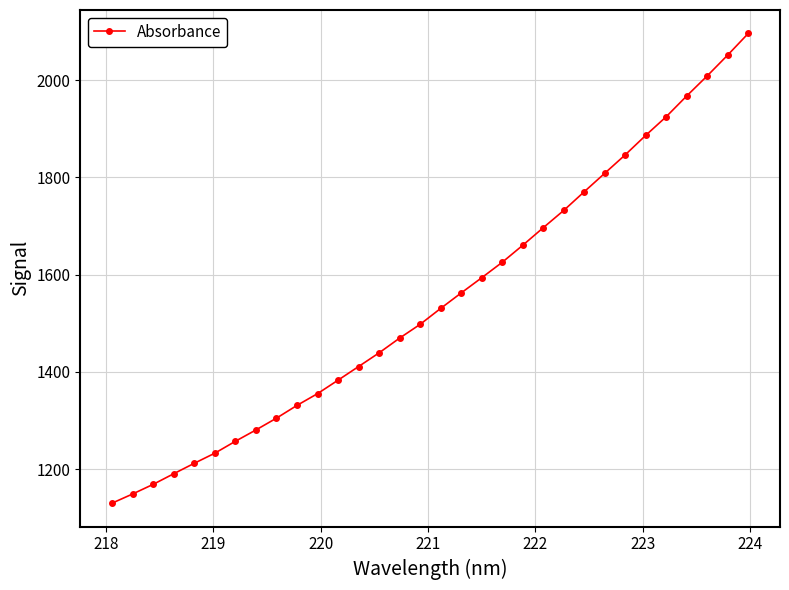

True or false: there are more than 2 points higher than both neighbors.

False